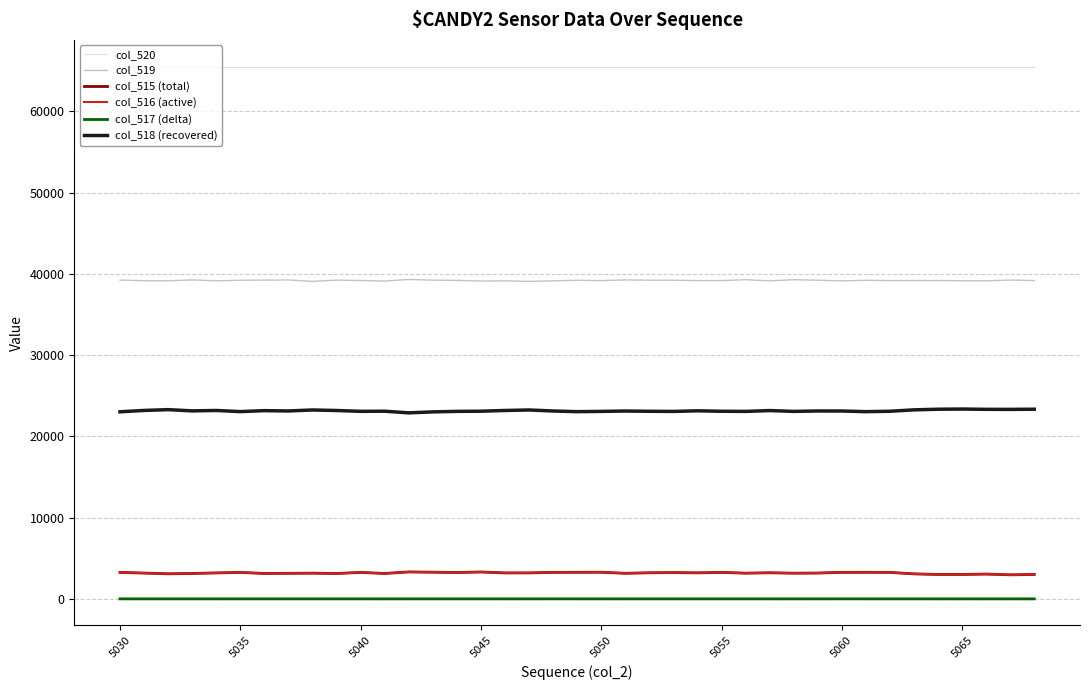

True or false: col_518 (recovered) and col_516 (active) cross at least once.

False